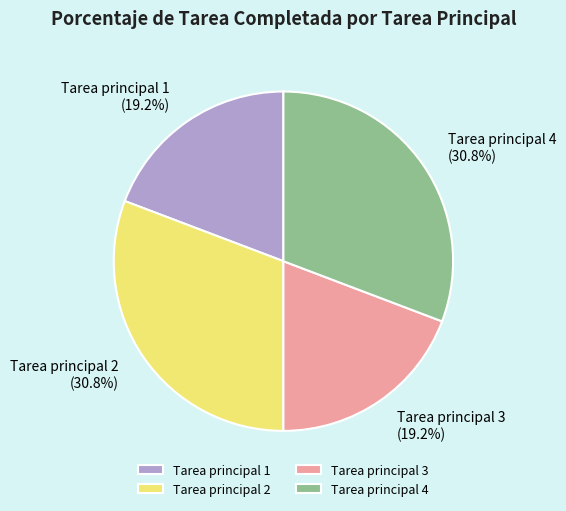

Is there a majority slice in this chart?

No